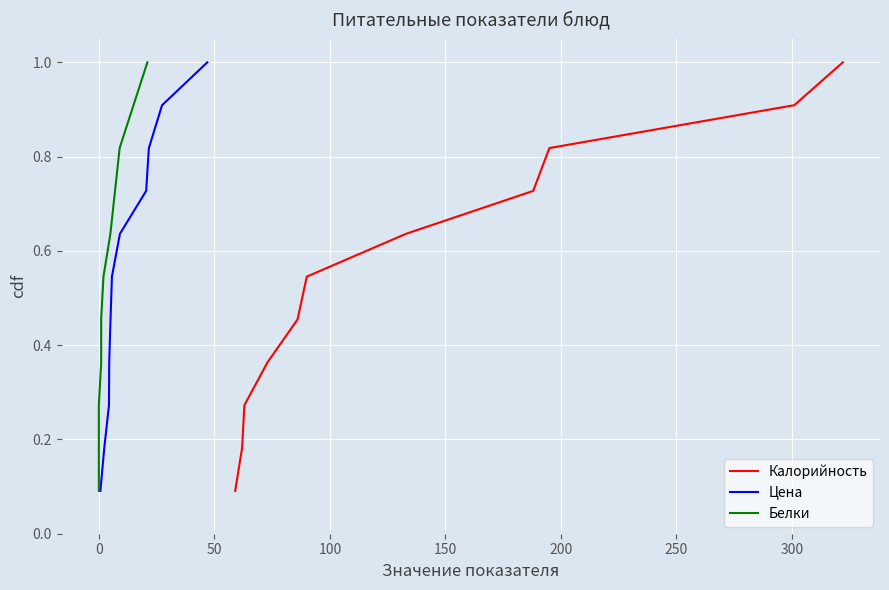

Is the value of Белки at 9 greater than the value of Калорийность at 100?

Yes